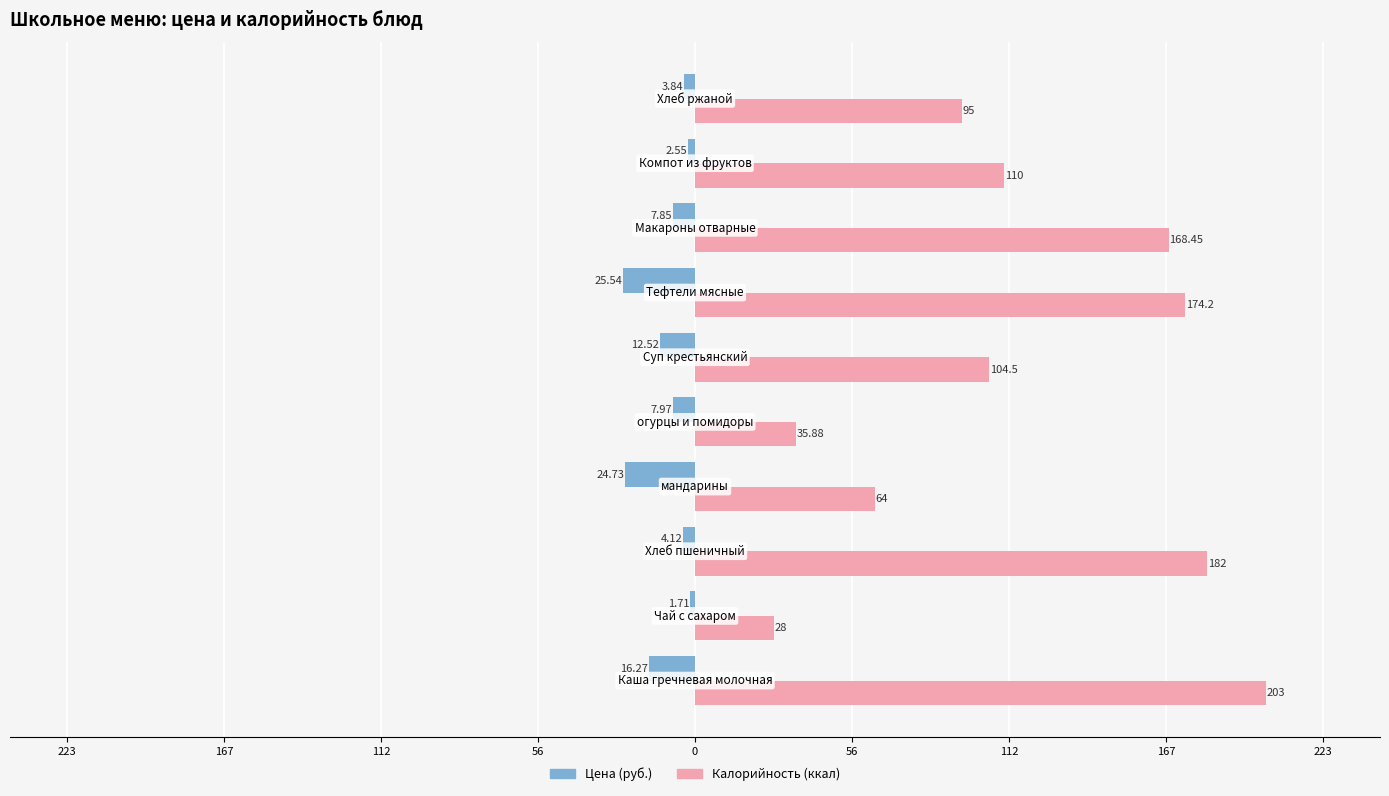

What is the minimum value for Калорийность (ккал)?

28.0